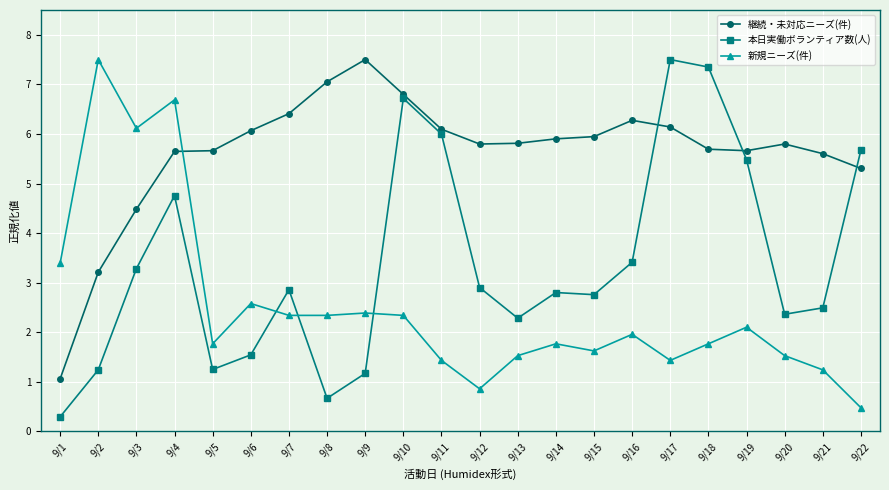

What is the approximate value of 新規ニーズ(件) at 9/17?

1.4